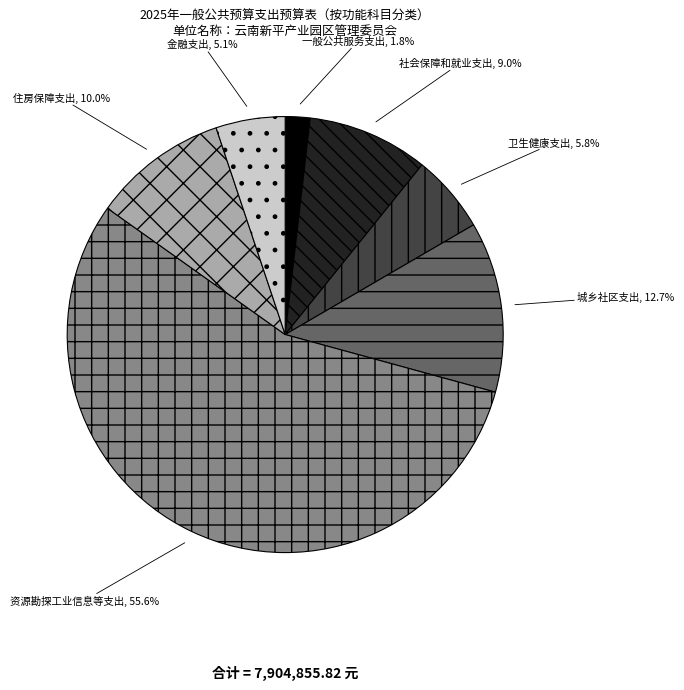

Does 资源勘探工业信息等支出 account for over 50% of the chart?

Yes